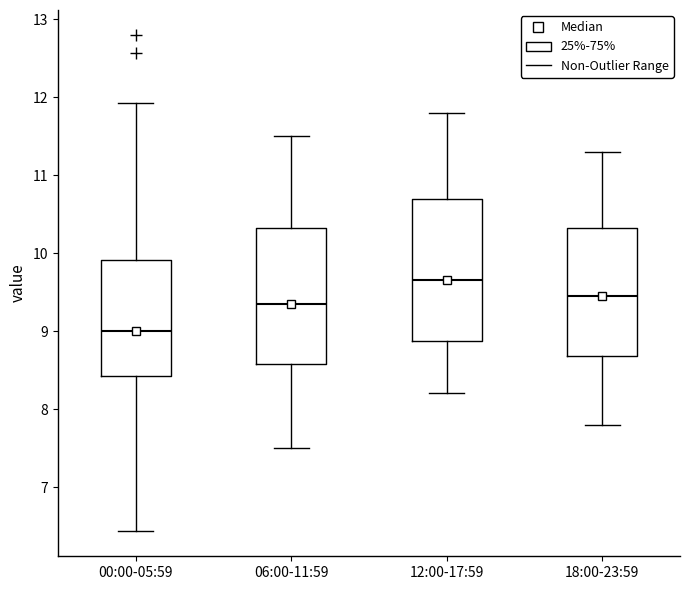

Where is the lower edge of the box for 06:00-11:59 on the y-axis? The values are not printed on the chart, so give them approximately, as read against the axis.

8.6